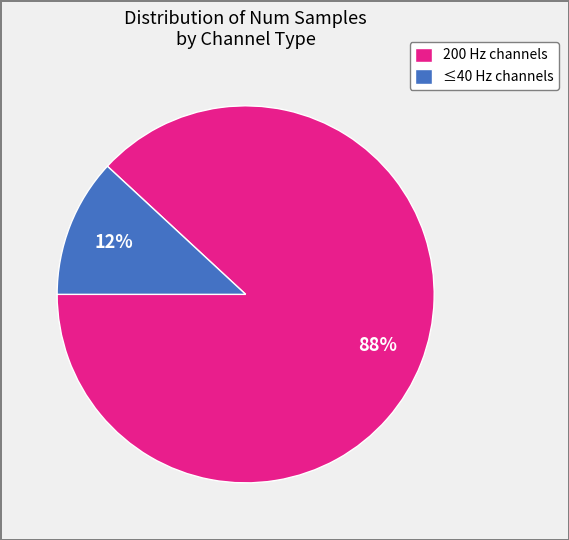

Is the sum of 200 Hz channels and ≤40 Hz channels greater than half?

Yes